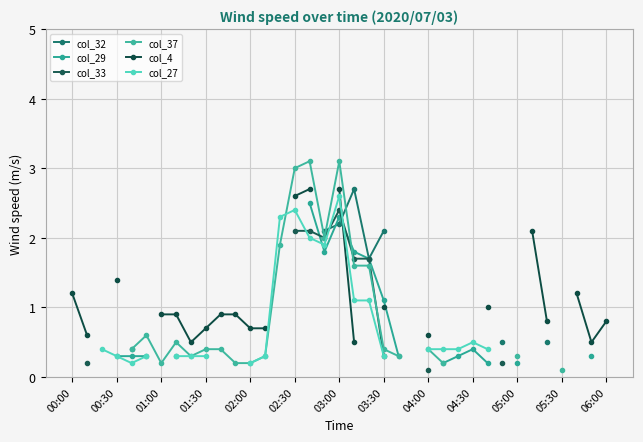

What position from the left is 02:00?

5